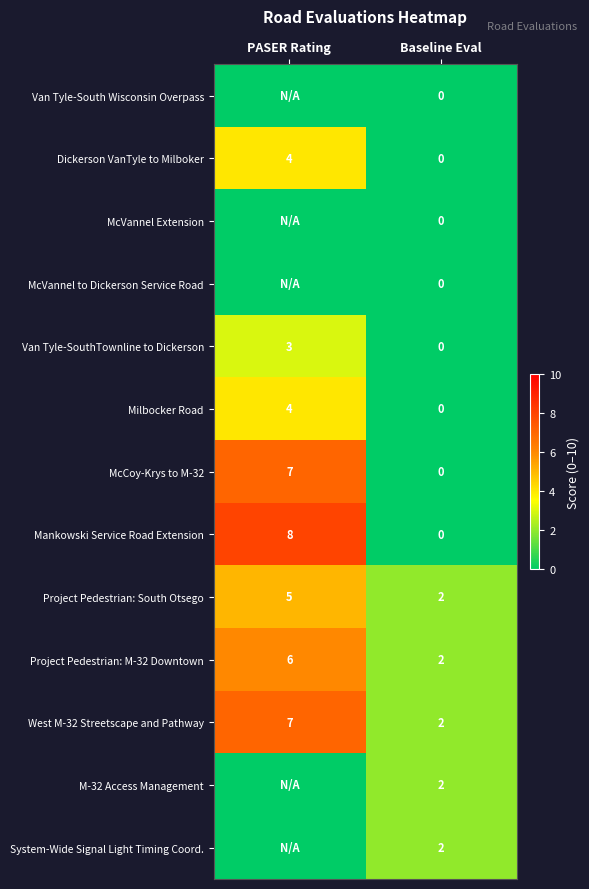

At which category is the sum across all series the highest?

PASER Rating